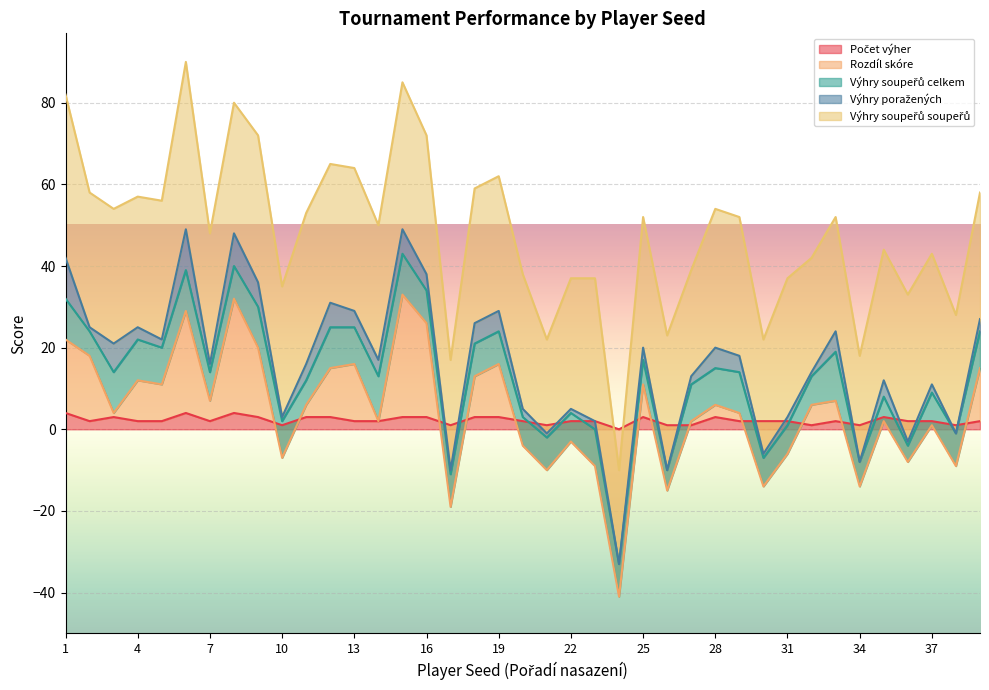

Which label corresponds to the largest value in the chart?

6